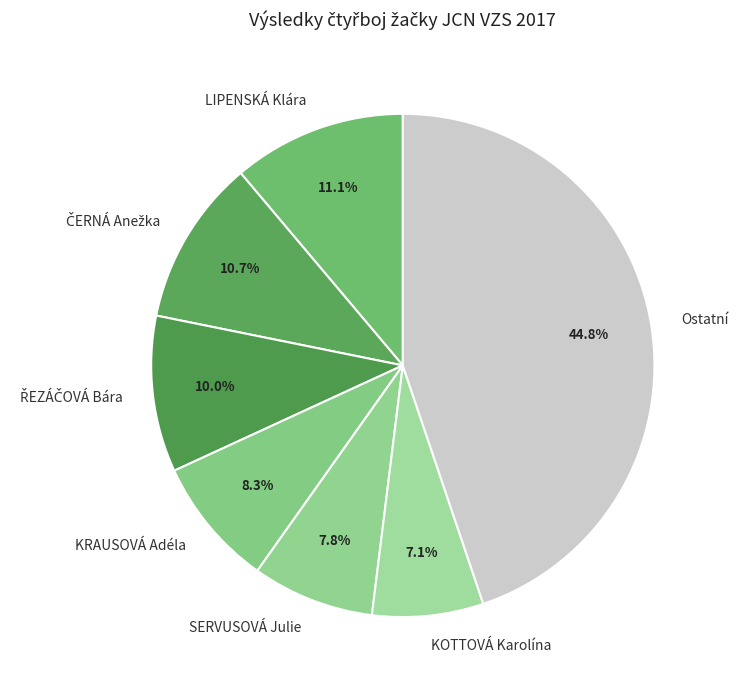

Does LIPENSKÁ Klára represent more than half of the total?

No